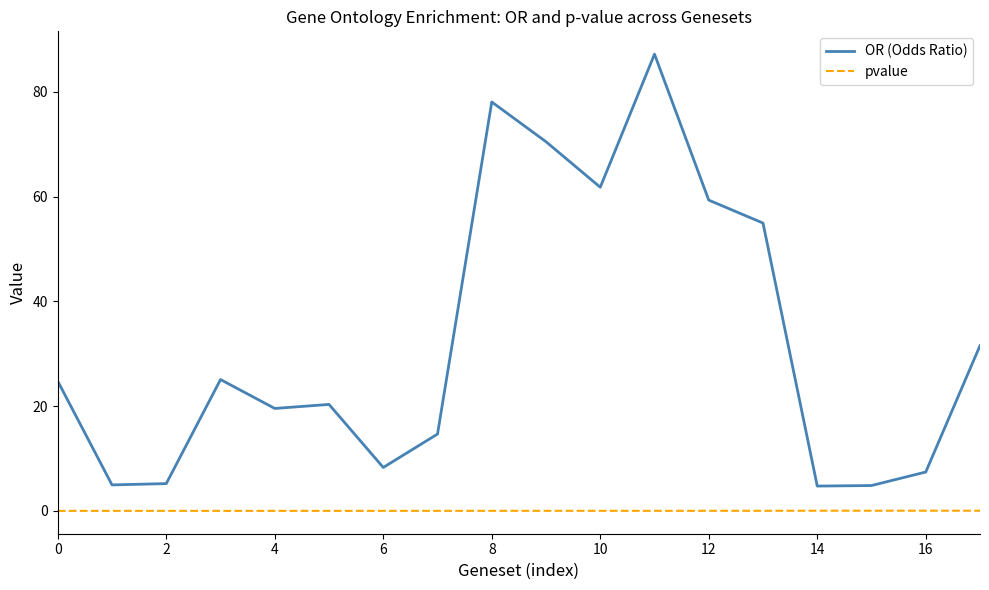

What is the difference between the maximum and minimum values in the OR (Odds Ratio) series?

82.5